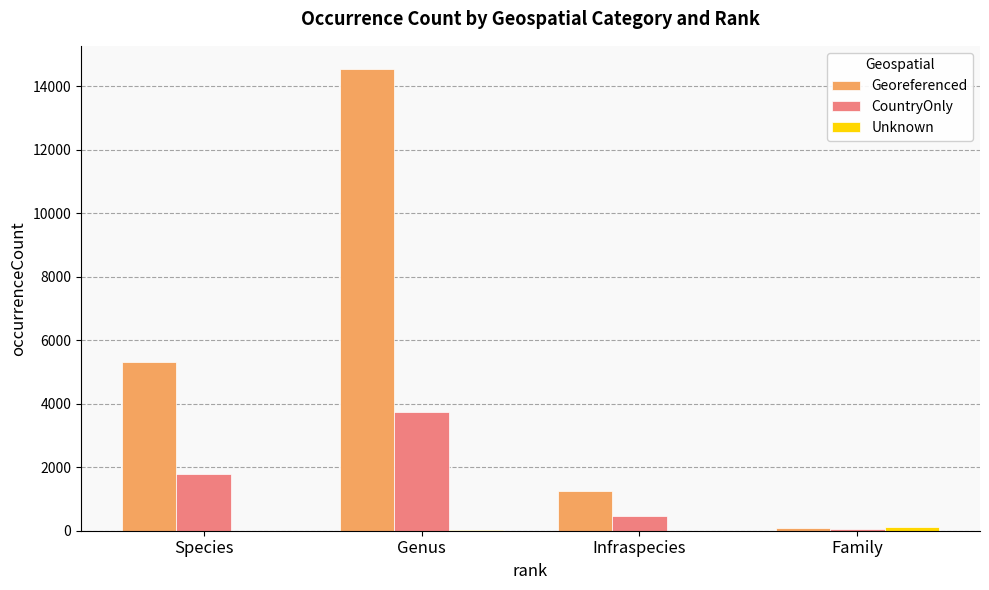

What is the maximum value for Georeferenced?

14550